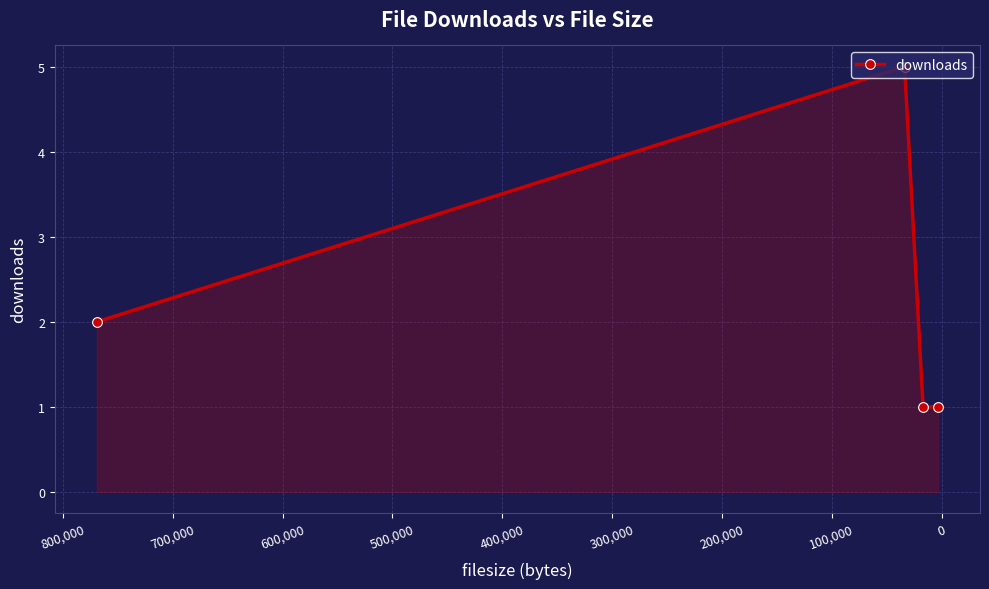

What is the sum of the values at 200,000 and 0?

6